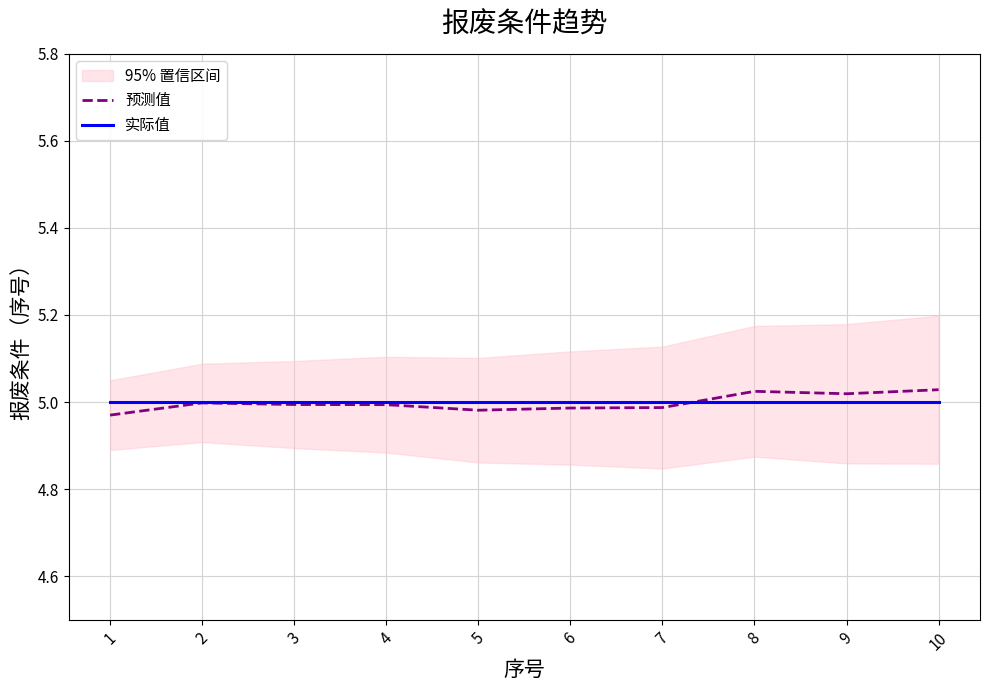

Which label corresponds to the largest value in the chart?

10